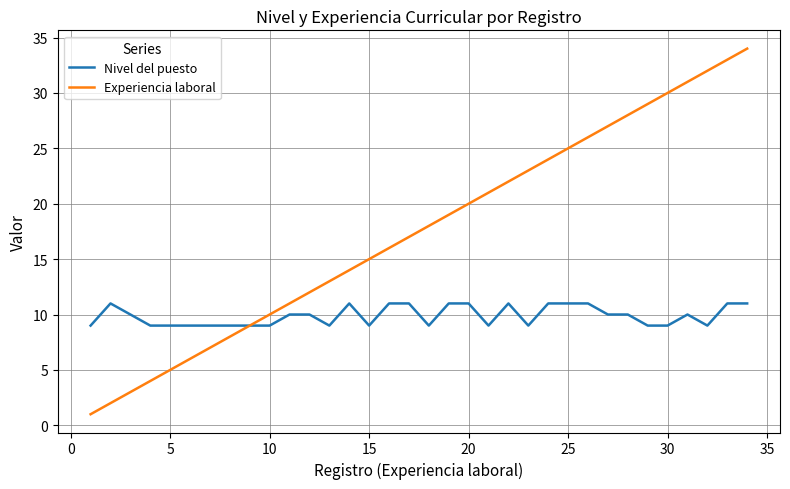

Rank the series by their average value, from highest to lowest.

Experiencia laboral, Nivel del puesto